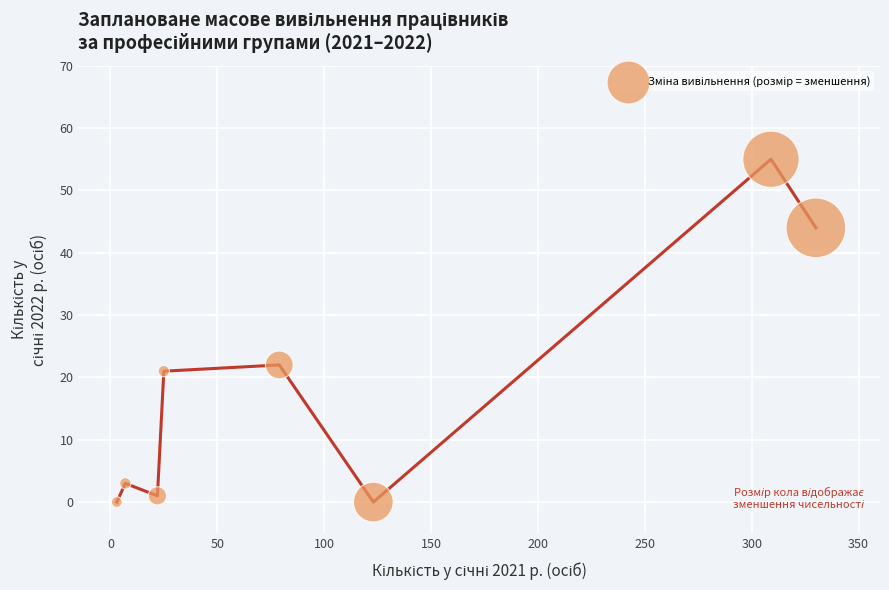

What is the average X value?

112